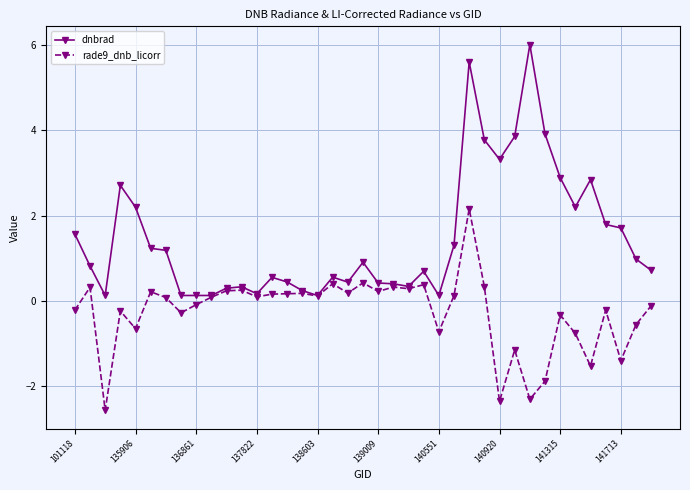

How many lines are shown in the chart?

2